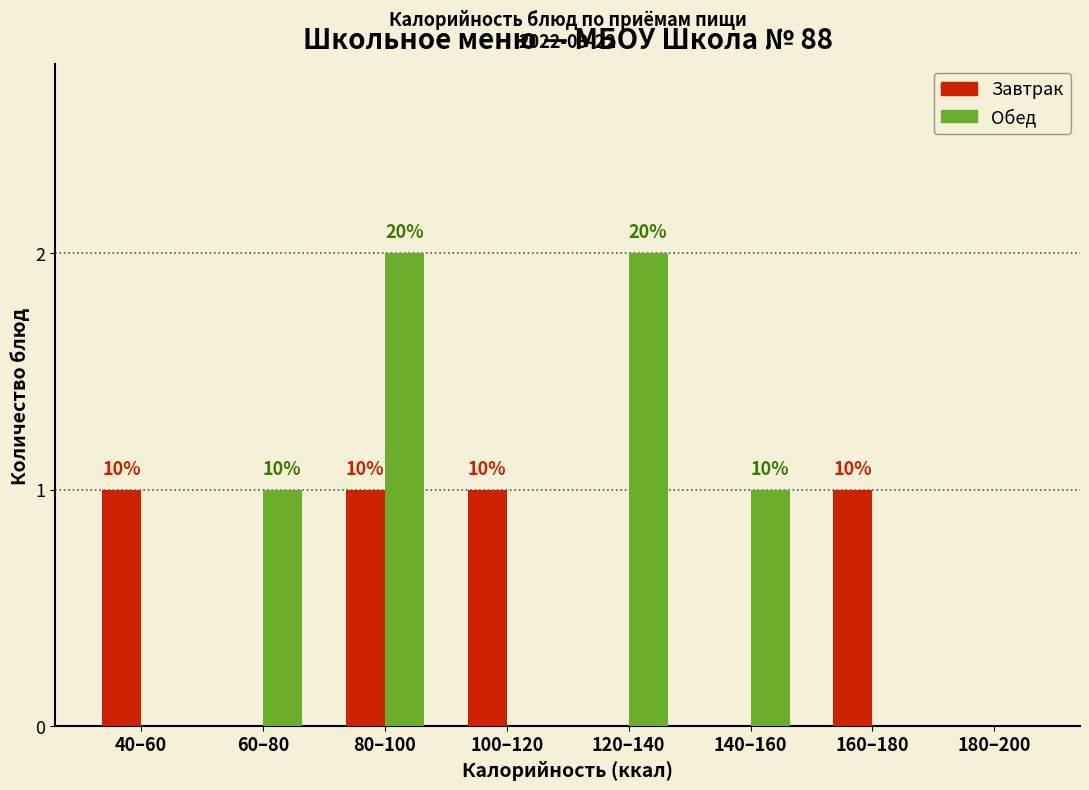

What are all the series names shown in the legend?

Завтрак, Обед